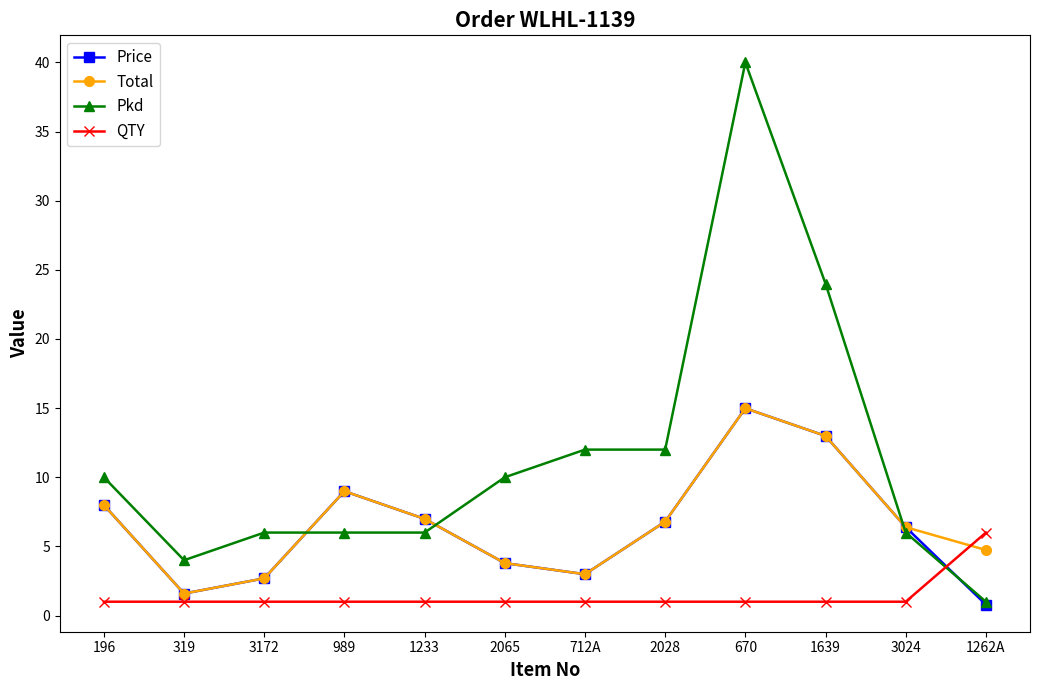

What is the difference between the Pkd values at 2065 and 712A?

2.0